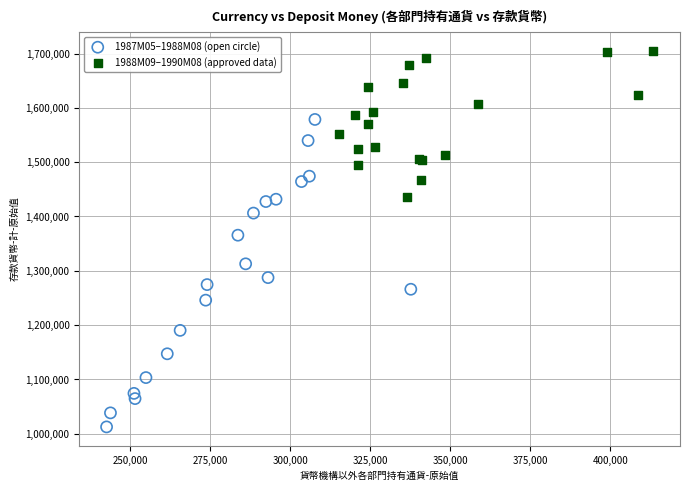

Which series reaches the minimum Y coordinate?

1987M05–1988M08 (open circle)